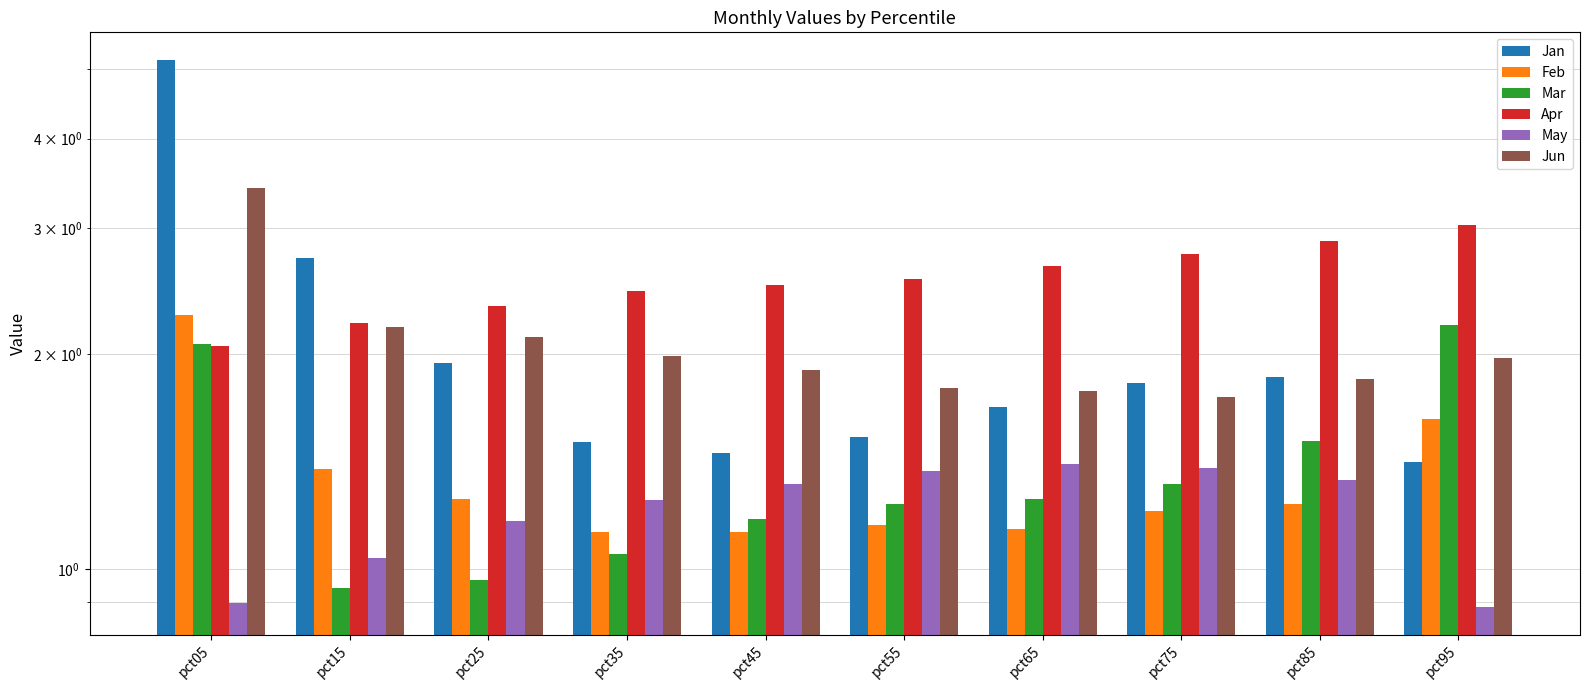

How many bars are there in each group?

6